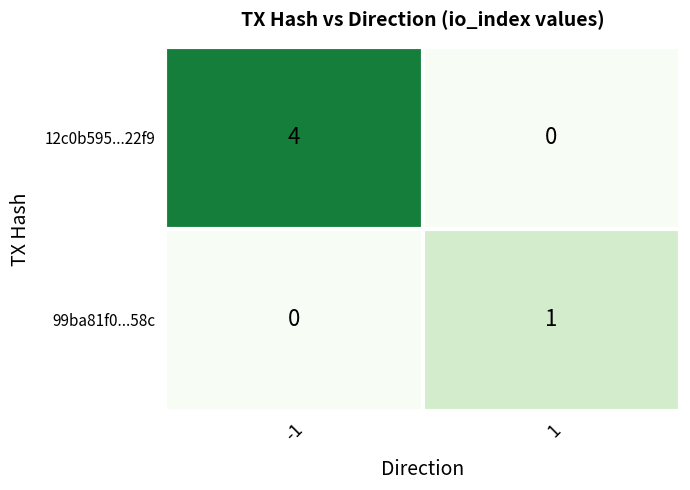

Reading left to right, what are all the values shown in this chart?

12c0b595...22f9: -1=4	1=0
99ba81f0...58c: -1=0	1=1